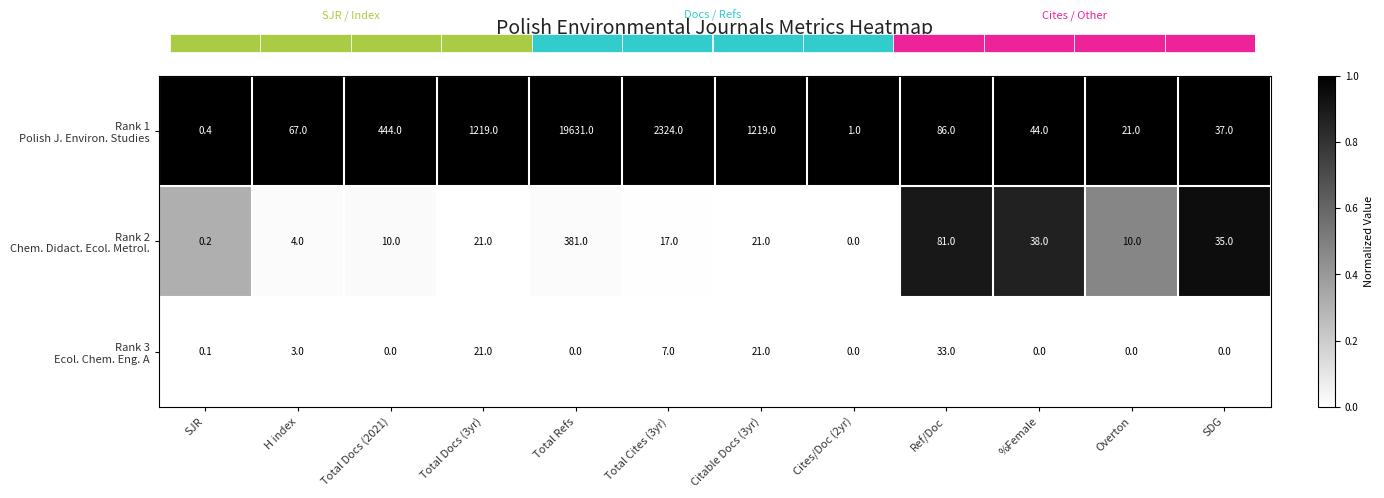

Which series has the largest range (max minus min)?

Rank 2 Chem. Didact. Ecol. Metrol.